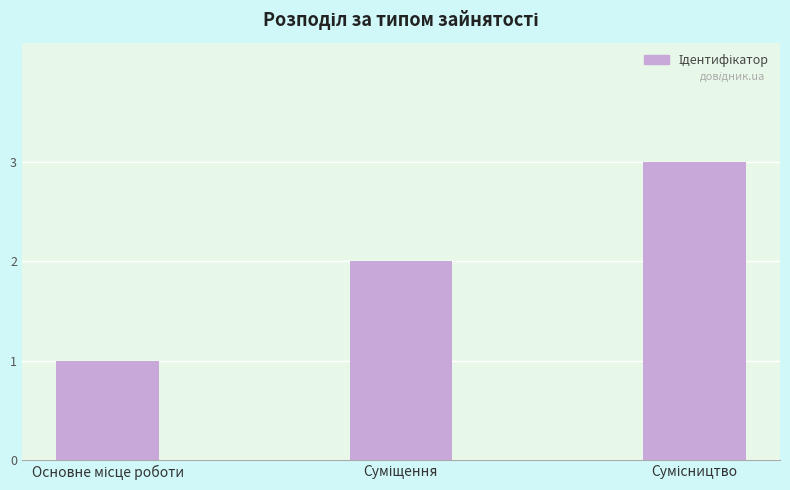

Are the bars horizontal?

No